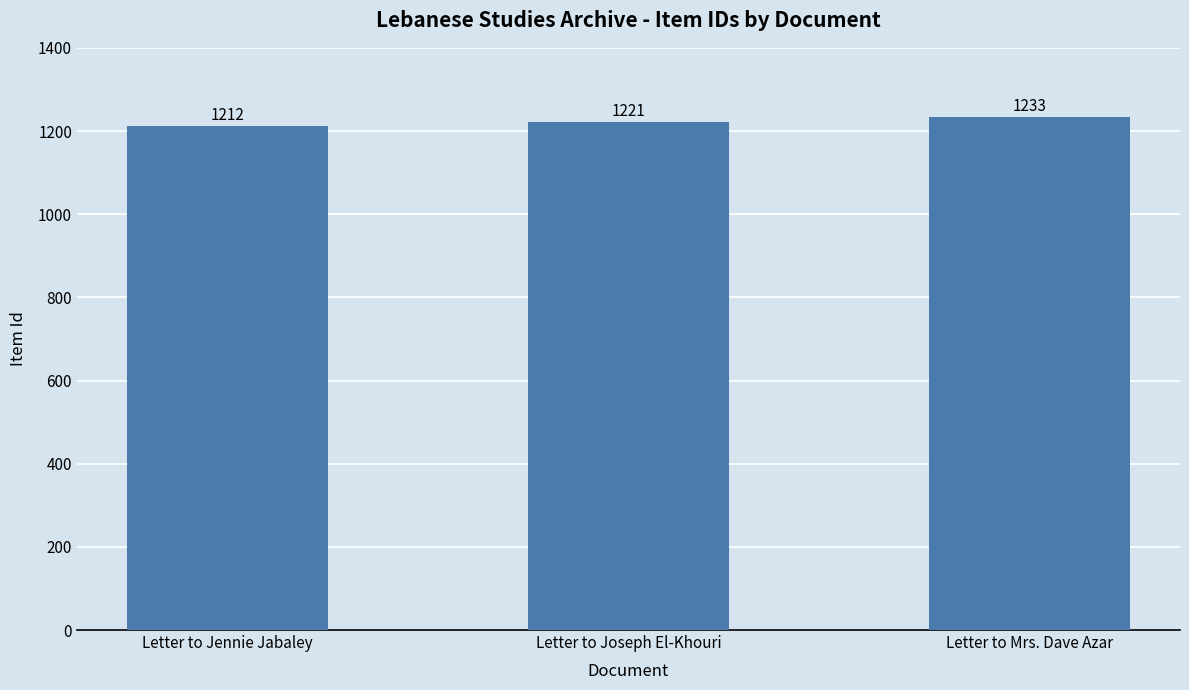

What is the label of the 3rd bar from the left?

Letter to Mrs. Dave Azar